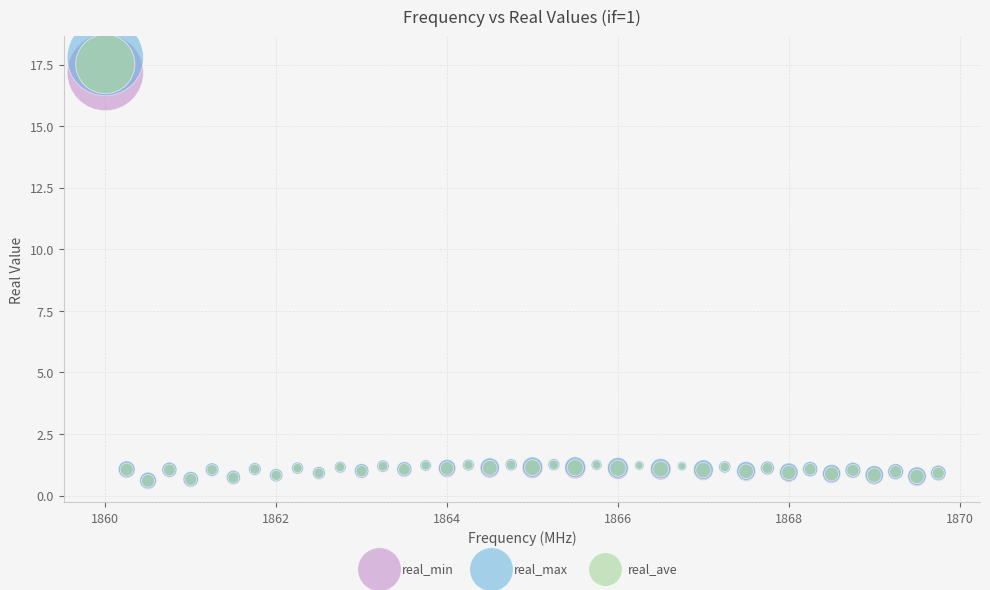

What are all the series names shown in the legend?

real_min, real_max, real_ave